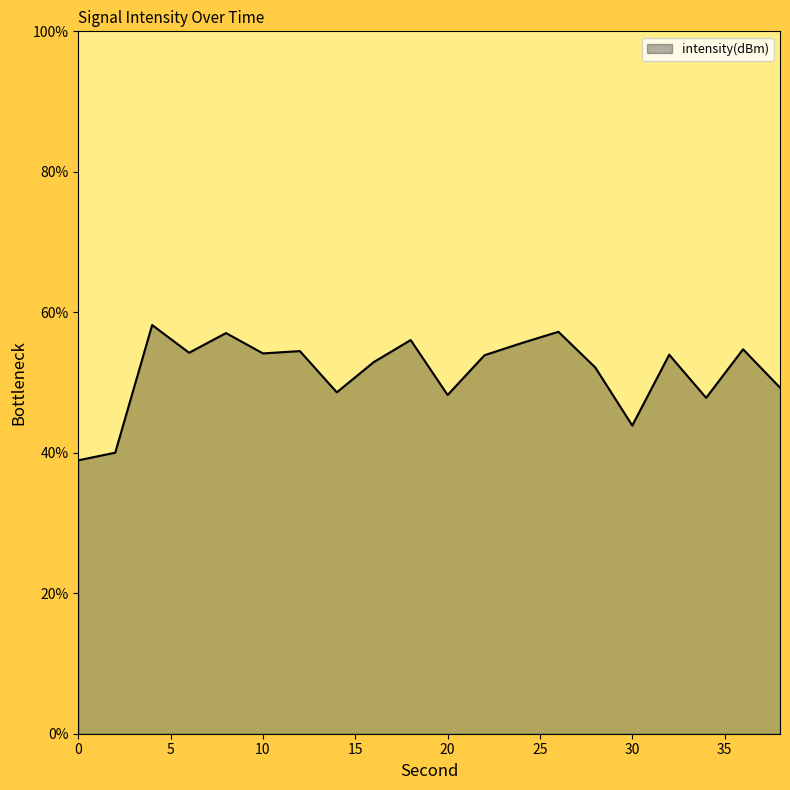

What is the maximum value shown in the chart?

58.2